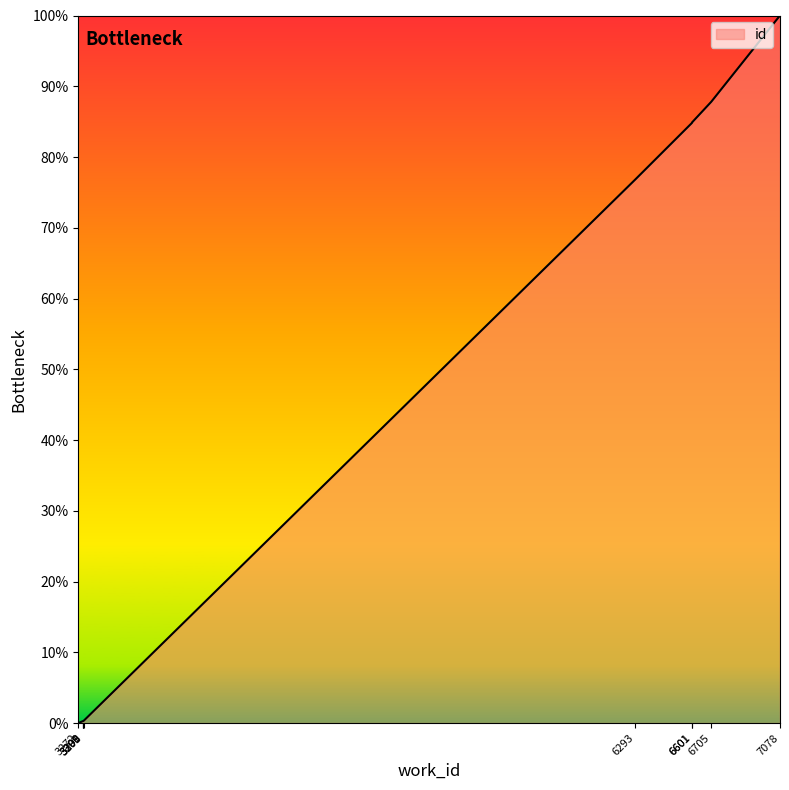

Which category has the lowest value across all series?

3272